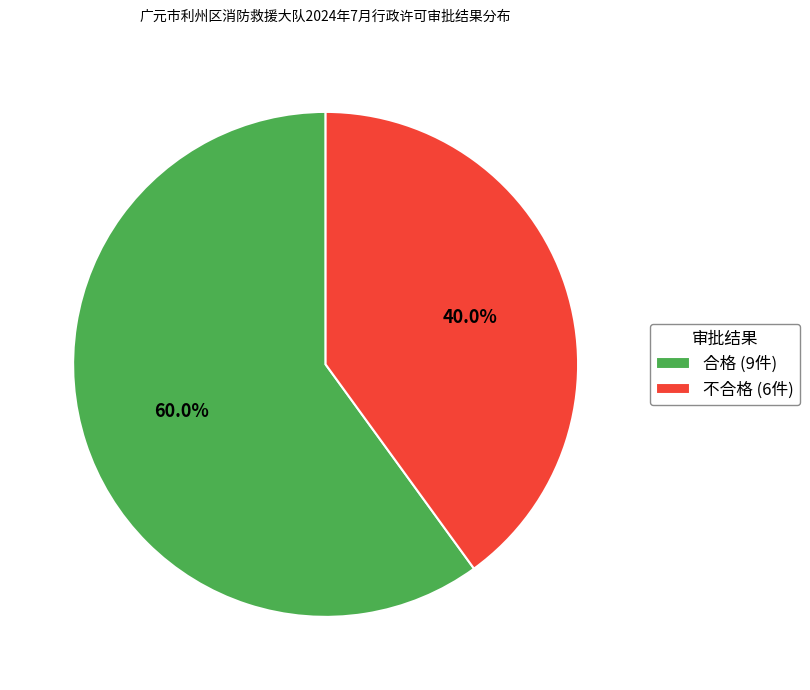

Does any single category account for the majority?

Yes